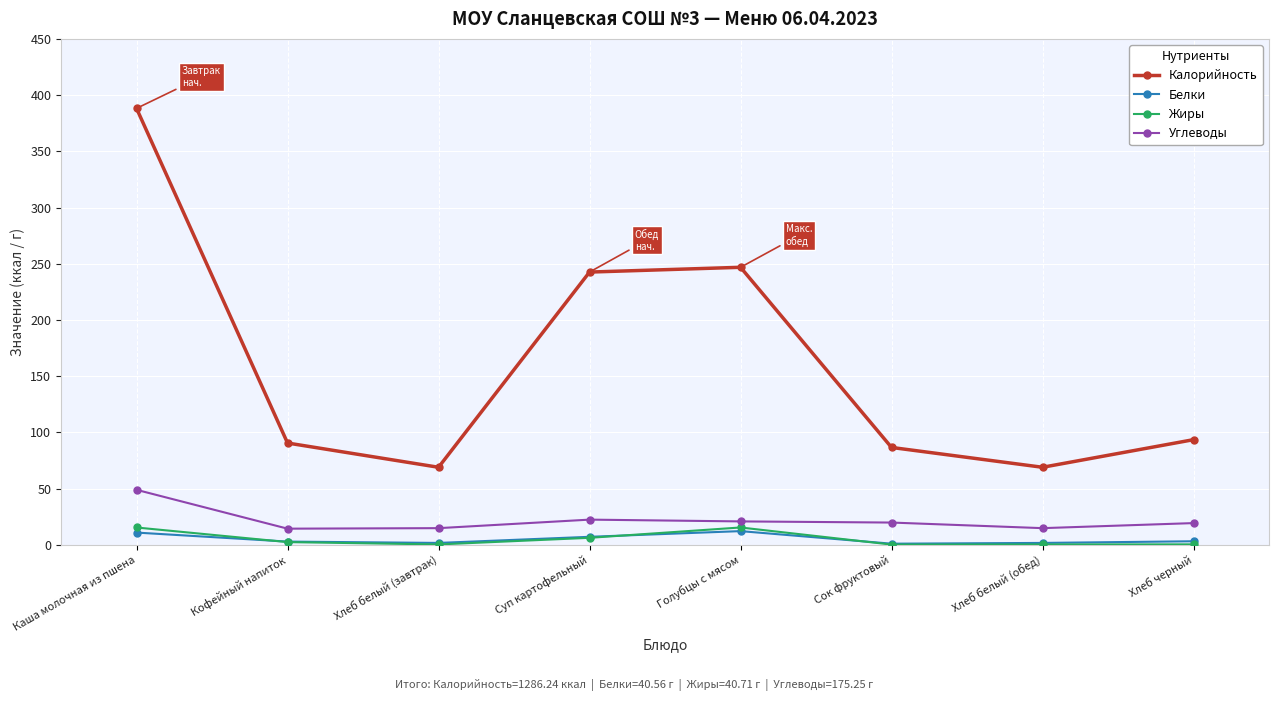

The value of Белки at Голубцы с мясом is 12.2. True or false?

True